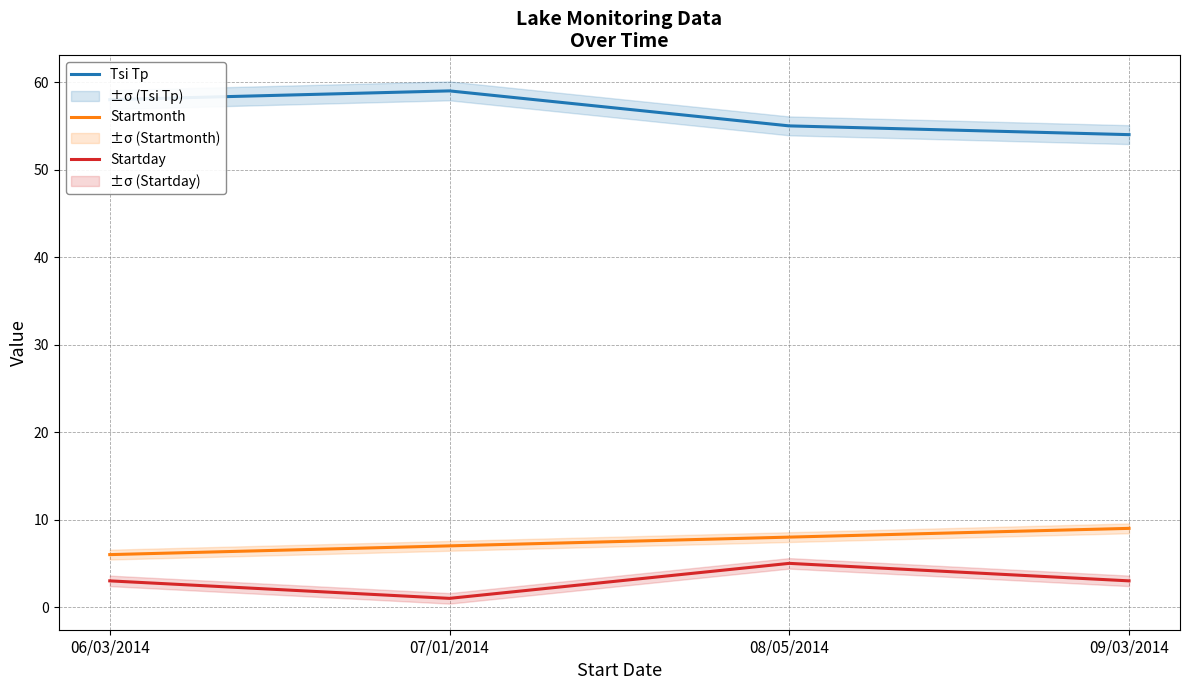

True or false: Tsi Tp and Startmonth intersect in this chart.

False